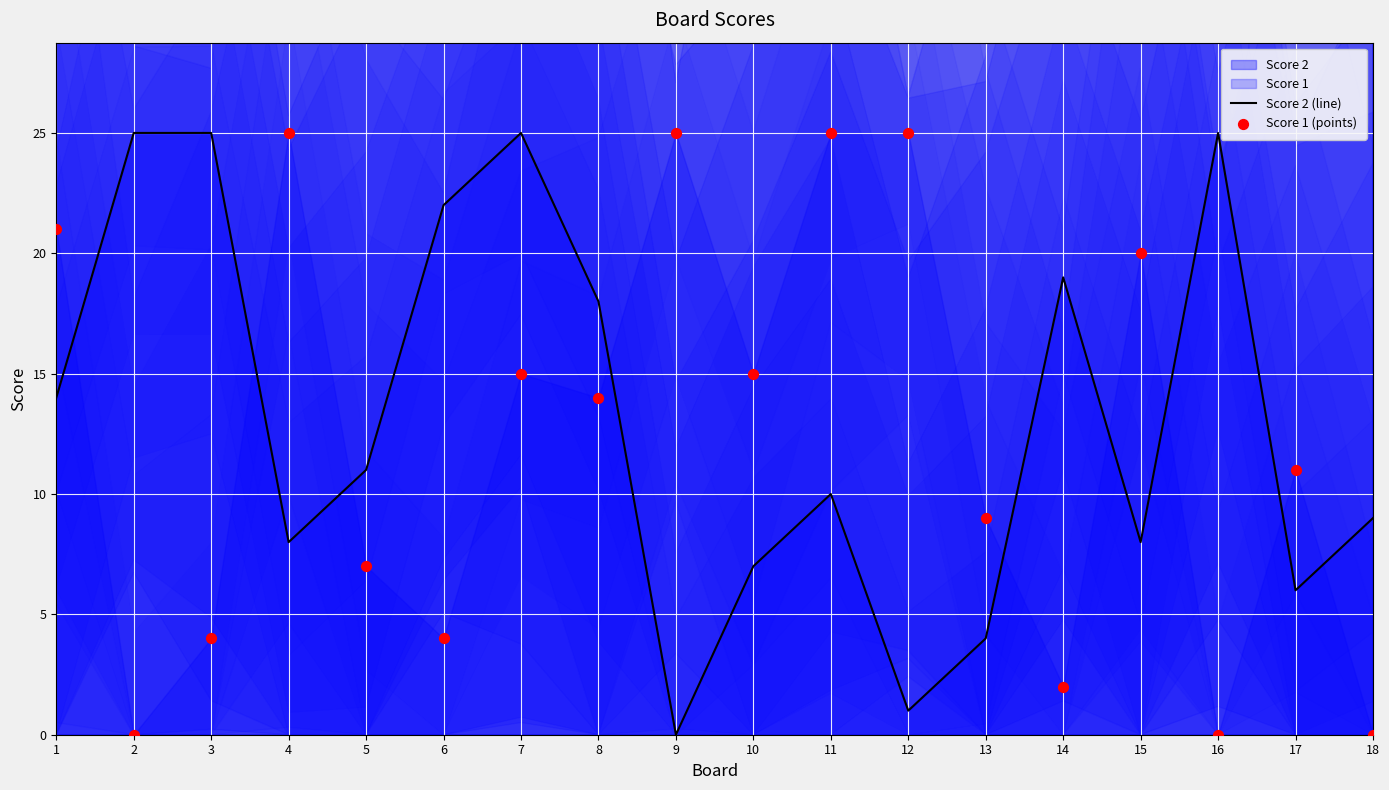

What is the total value across all series at 18?

9